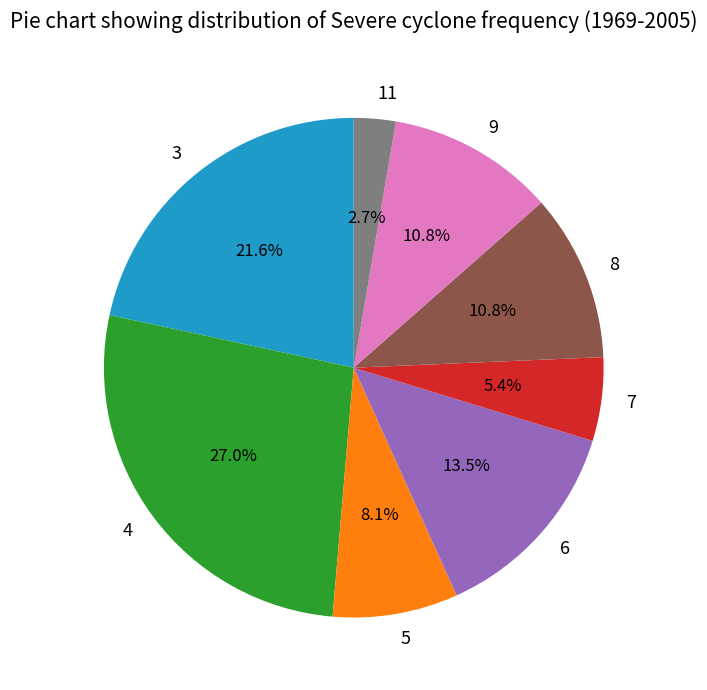

What percentage do 6 and 8 together represent?

24.3%